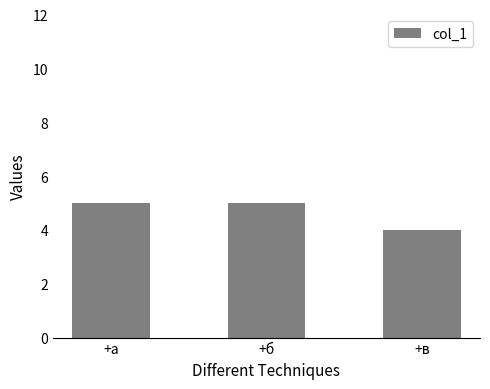

True or false: the data shows 5 at +а.

True